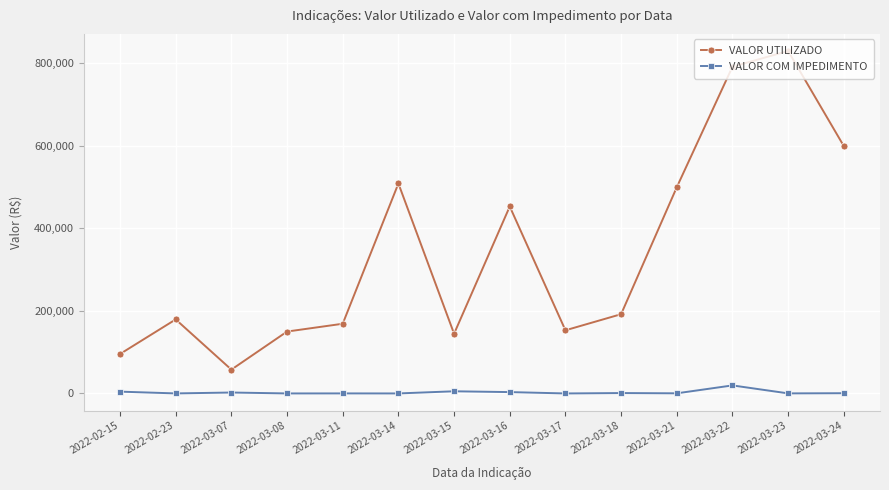

What is the label of the 9th point from the left?

2022-03-17